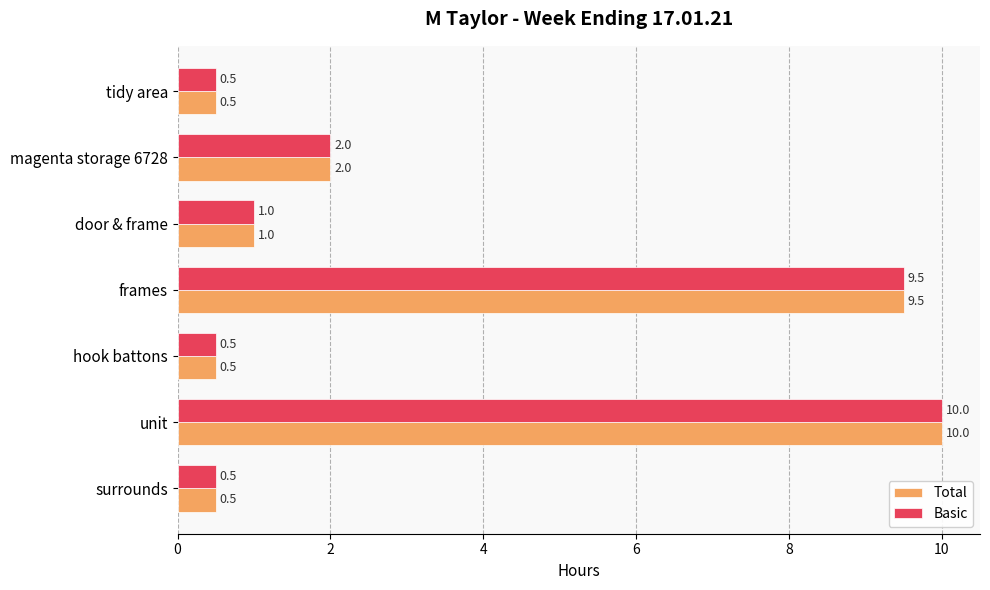

What is the difference between the Total values at tidy area and door & frame?

0.5